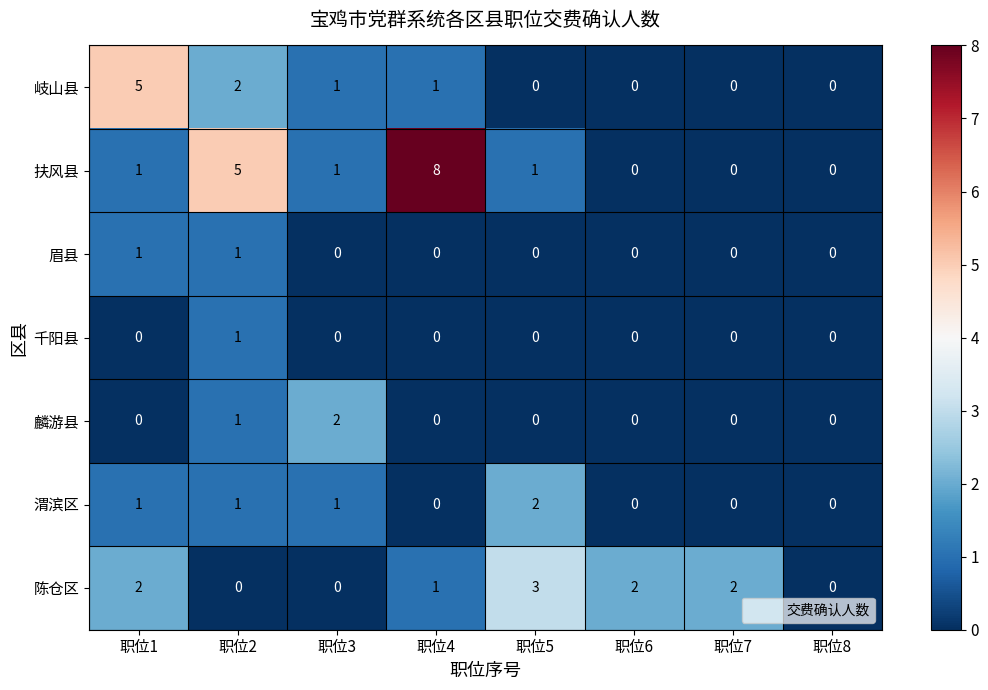

What is the sum of the 扶风县 values at 职位2 and 职位8?

5